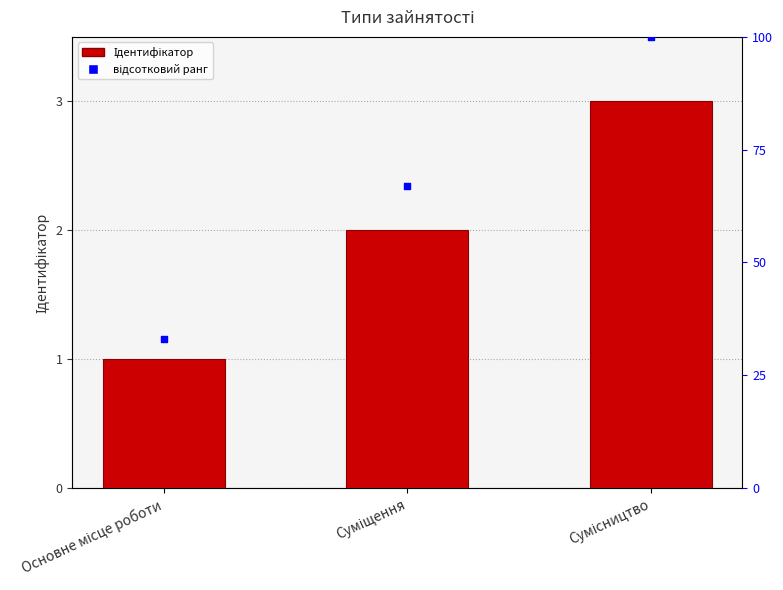

What is the total value across all series at Основне місце роботи?

34